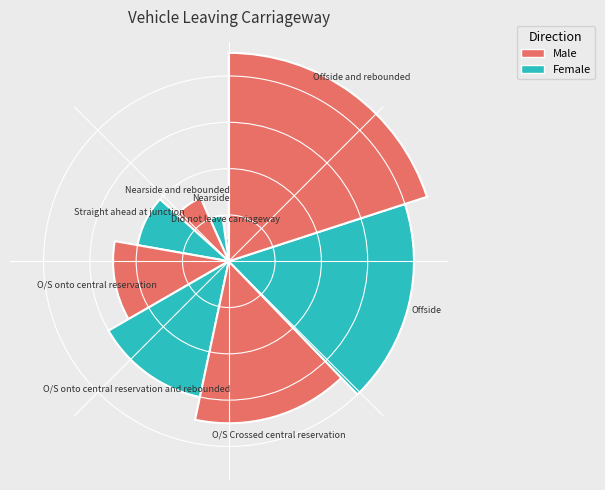

How many slices are in this pie chart?

9